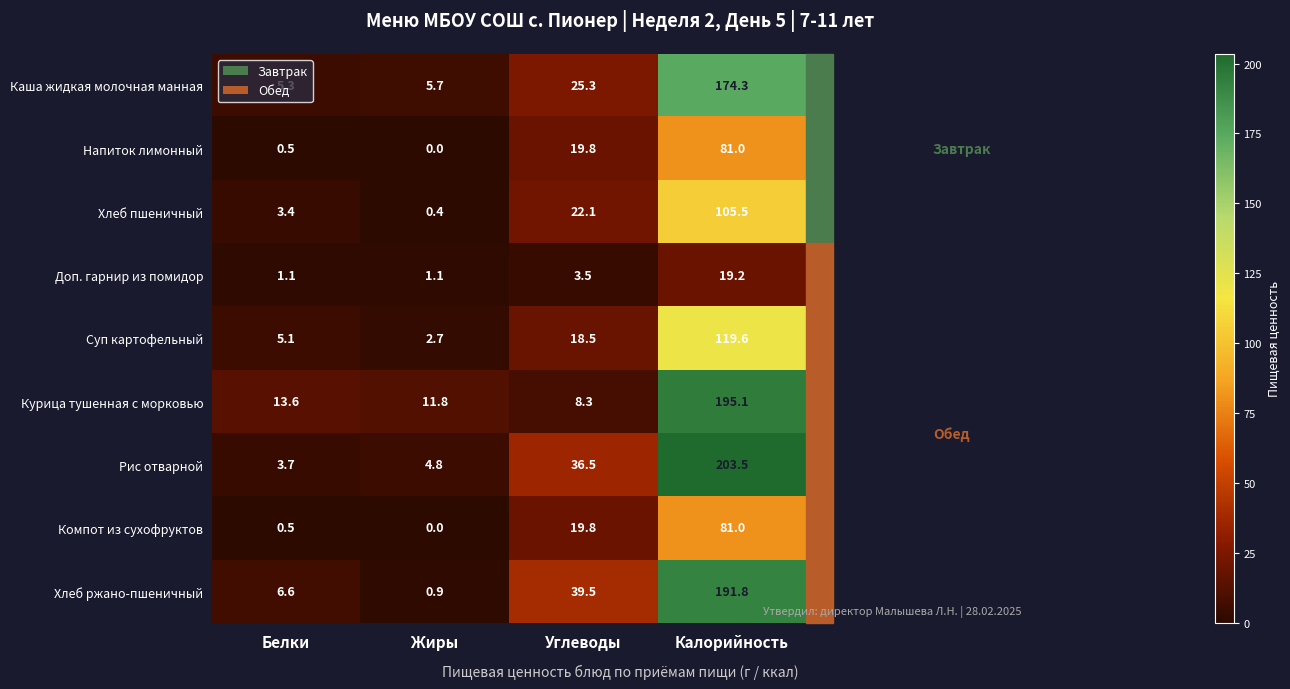

At how many categories does at least one series exceed 138?

1